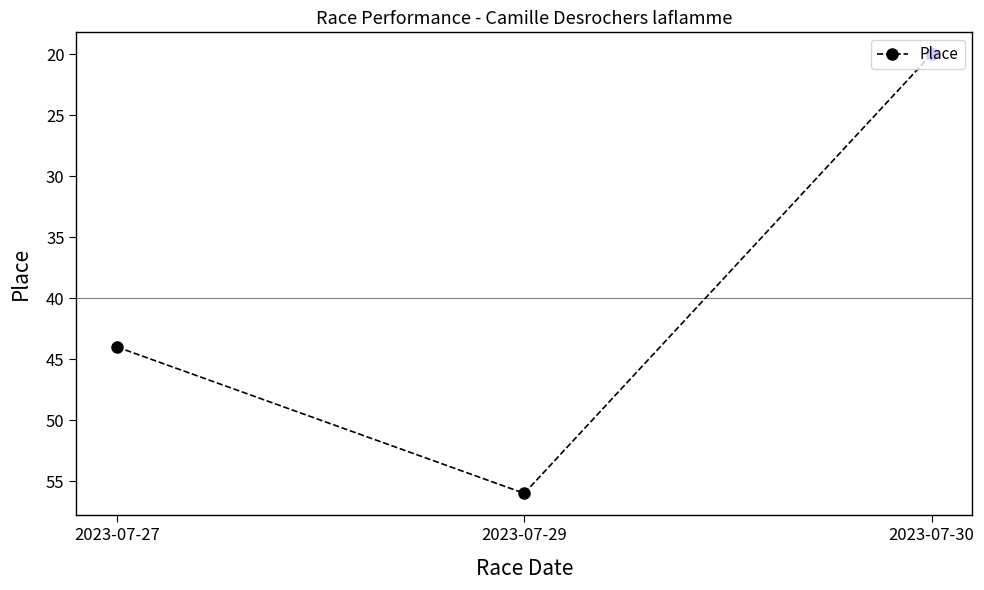

What is the smallest value displayed?

20